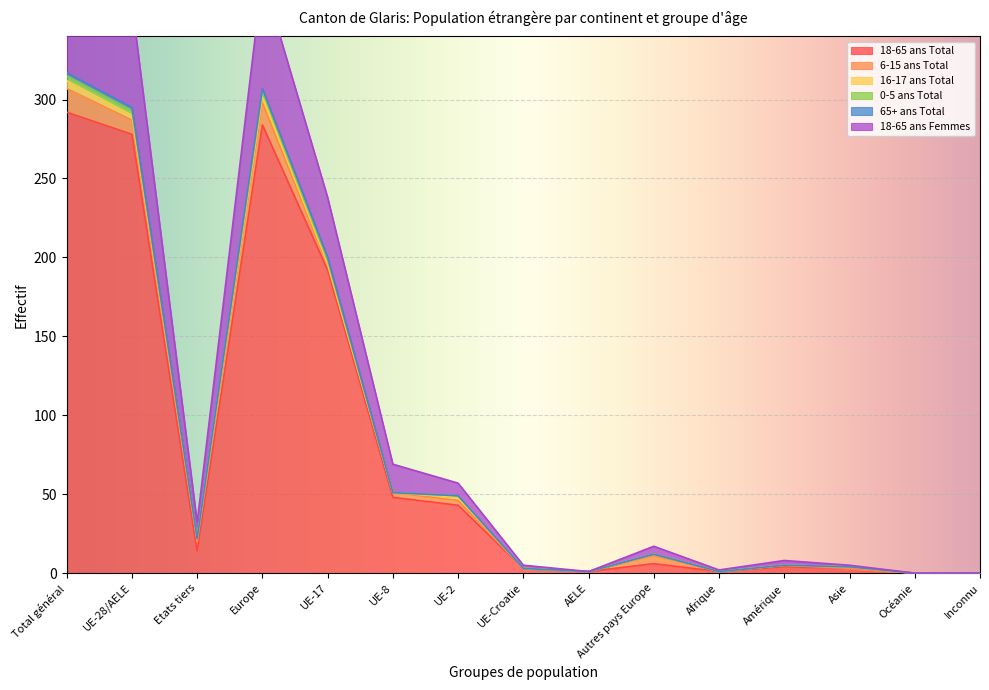

Where is the first local minimum for 0-5 ans Total?

Etats tiers